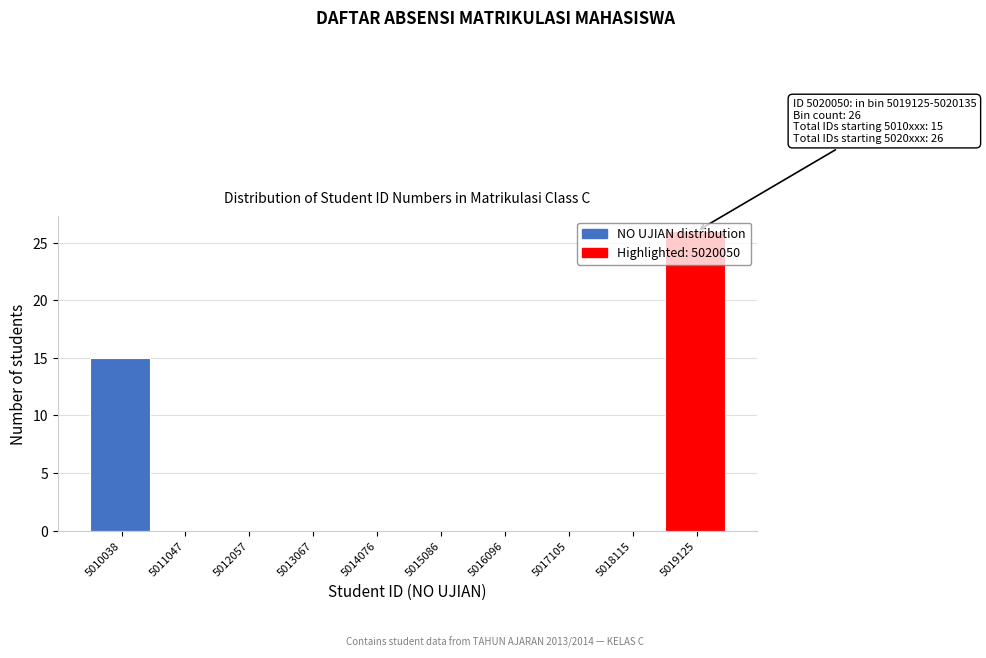

What is the sum of all values?

41